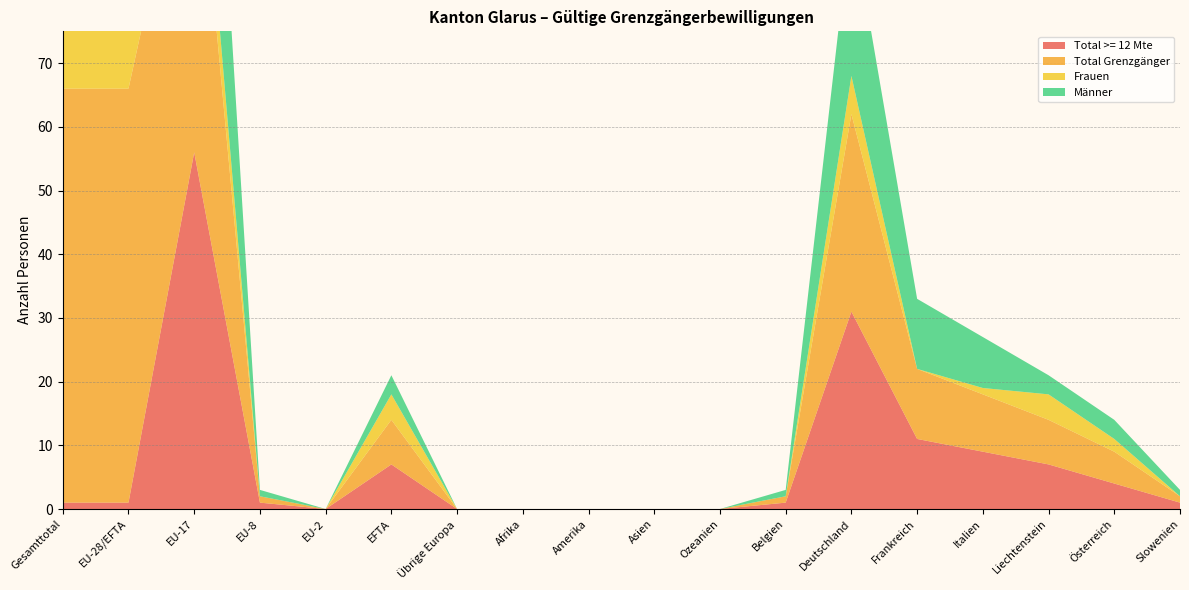

Reading left to right, transcribe all the data shown in this chart.

Total >= 12 Mte: Gesamttotal=1	EU-28/EFTA=1	EU-17=56	EU-8=1	EU-2=0	EFTA=7	Übrige Europa=0	Afrika=0	Amerika=0	Asien=0	Ozeanien=0	Belgien=1	Deutschland=31	Frankreich=11	Italien=9	Liechtenstein=7	Österreich=4	Slowenien=1
Total Grenzgänger: Gesamttotal=65	EU-28/EFTA=65	EU-17=57	EU-8=1	EU-2=0	EFTA=7	Übrige Europa=0	Afrika=0	Amerika=0	Asien=0	Ozeanien=0	Belgien=1	Deutschland=31	Frankreich=11	Italien=9	Liechtenstein=7	Österreich=5	Slowenien=1
Frauen: Gesamttotal=13	EU-28/EFTA=13	EU-17=9	EU-8=0	EU-2=0	EFTA=4	Übrige Europa=0	Afrika=0	Amerika=0	Asien=0	Ozeanien=0	Belgien=0	Deutschland=6	Frankreich=0	Italien=1	Liechtenstein=4	Österreich=2	Slowenien=0
Männer: Gesamttotal=52	EU-28/EFTA=52	EU-17=48	EU-8=1	EU-2=0	EFTA=3	Übrige Europa=0	Afrika=0	Amerika=0	Asien=0	Ozeanien=0	Belgien=1	Deutschland=25	Frankreich=11	Italien=8	Liechtenstein=3	Österreich=3	Slowenien=1